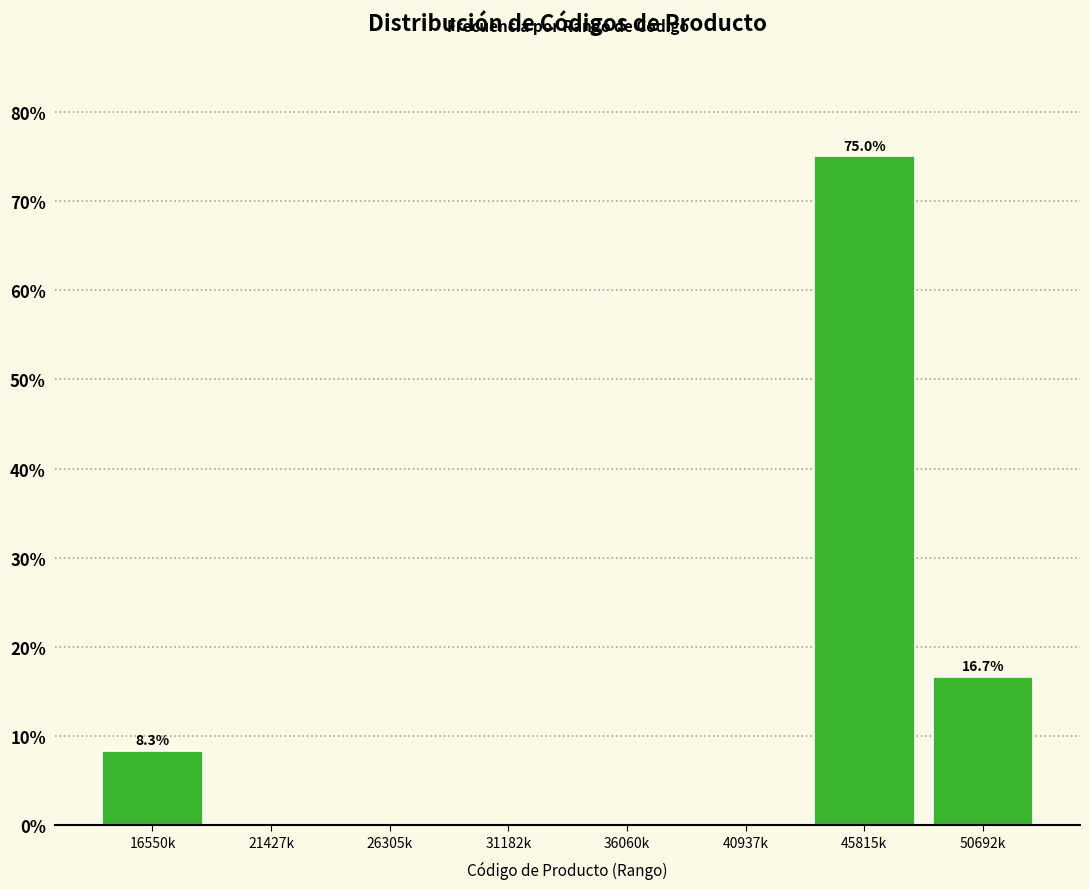

Reading left to right, list all the values displayed in this chart.

16550k=8.3	21427k=0.0	26305k=0.0	31182k=0.0	36060k=0.0	40937k=0.0	45815k=75.0	50692k=16.7